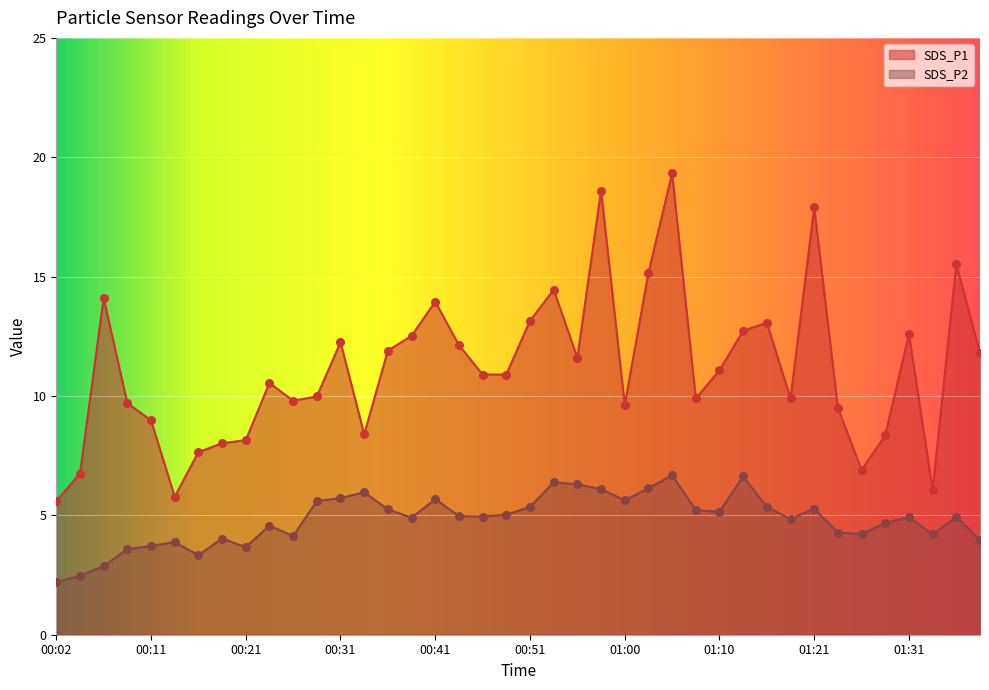

Which series has the largest total across all categories?

SDS_P1